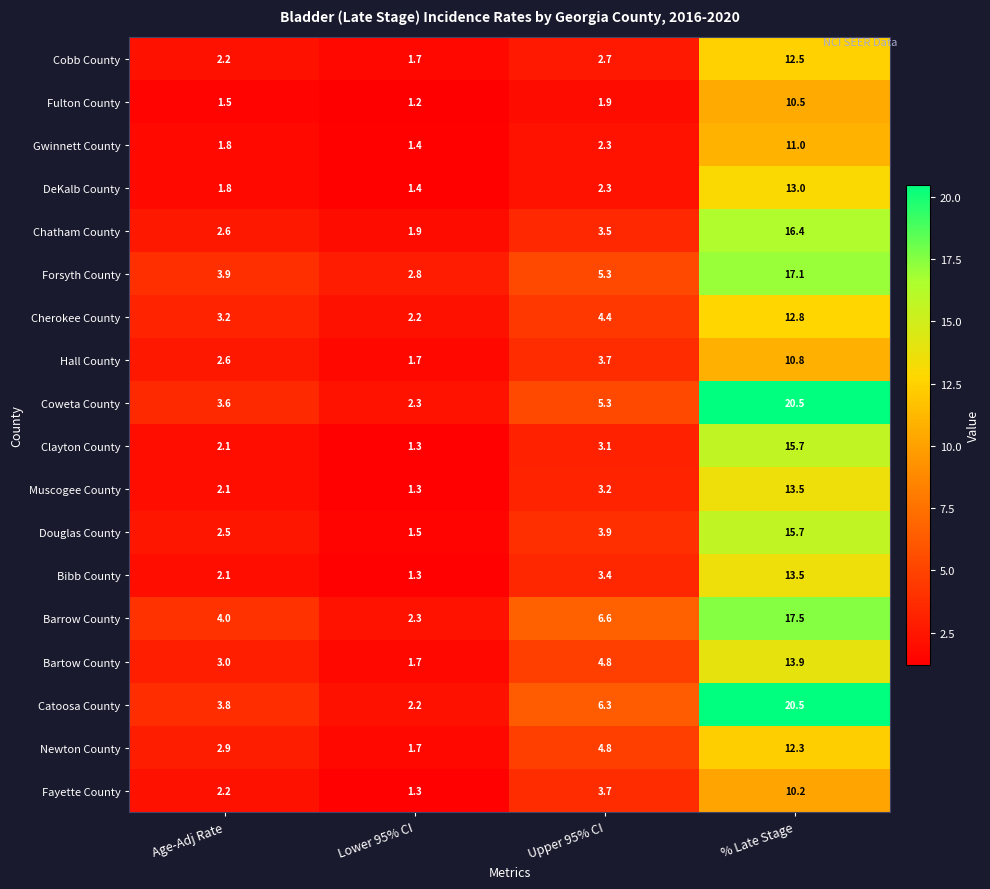

What is the difference between the Newton County values at Upper 95% CI and Age-Adj Rate?

1.9